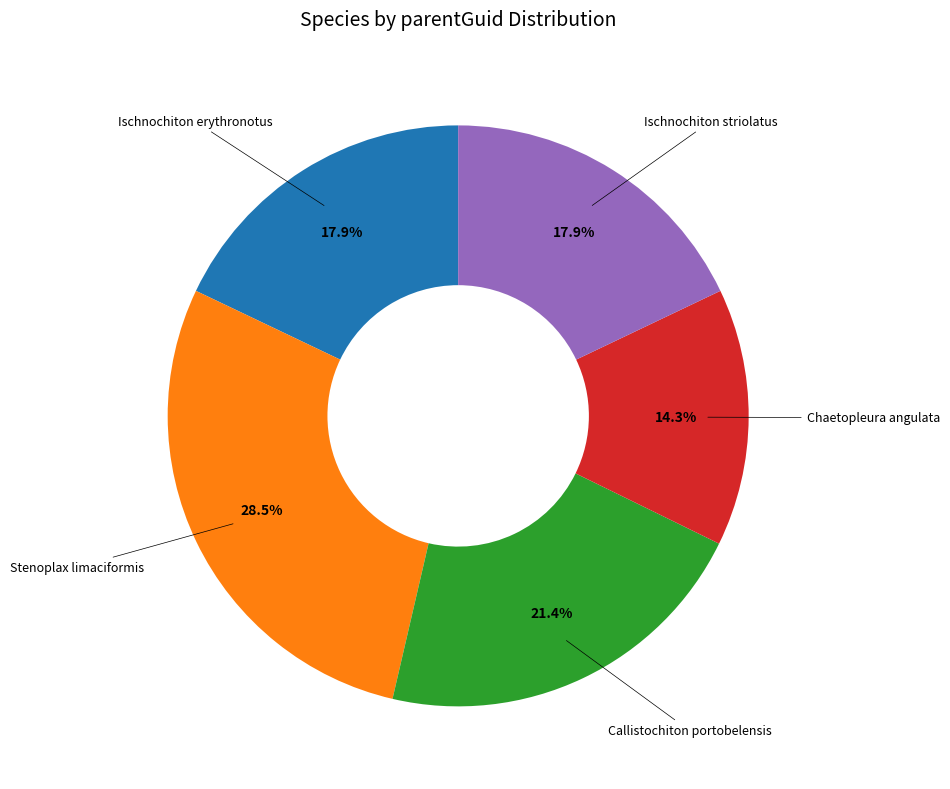

Which category has the biggest portion of the pie?

Stenoplax limaciformis